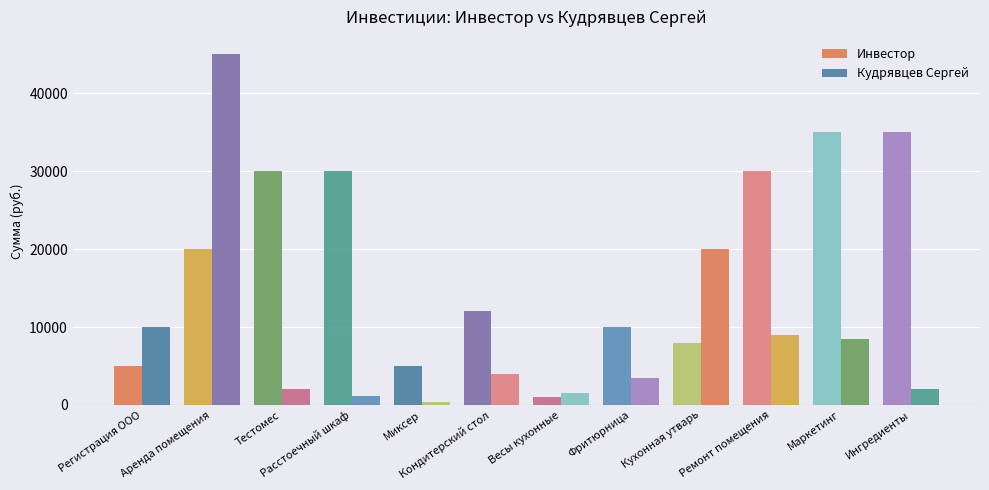

What is the total value across all series at Фритюрница?

13500